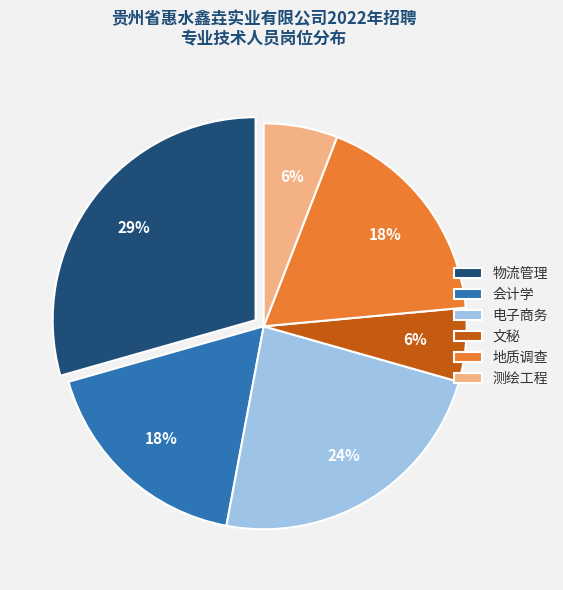

Do 地质调查 and 物流管理 together represent more than half of the pie?

No